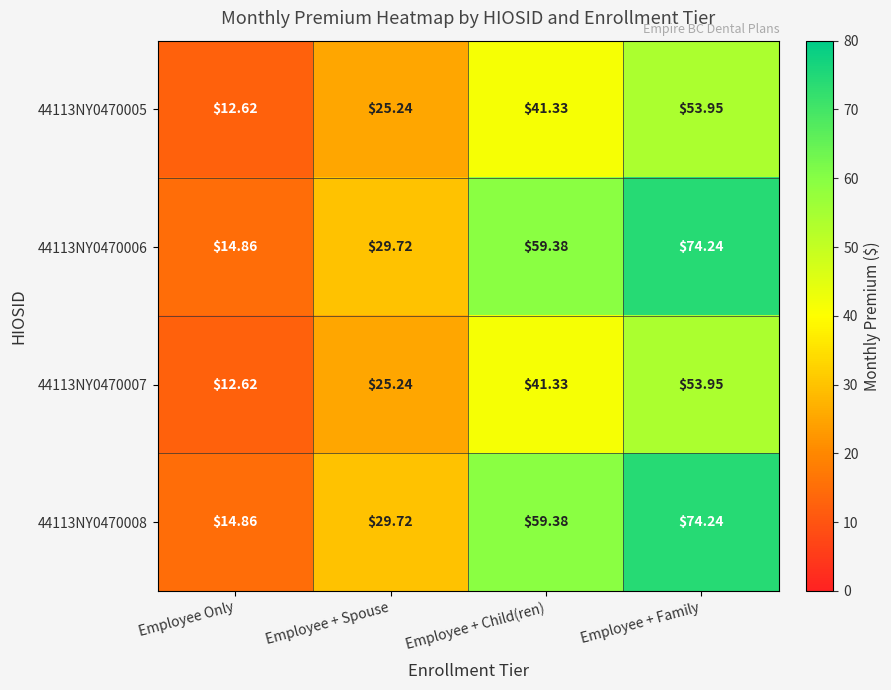

At which category is the sum across all series the highest?

Employee + Family